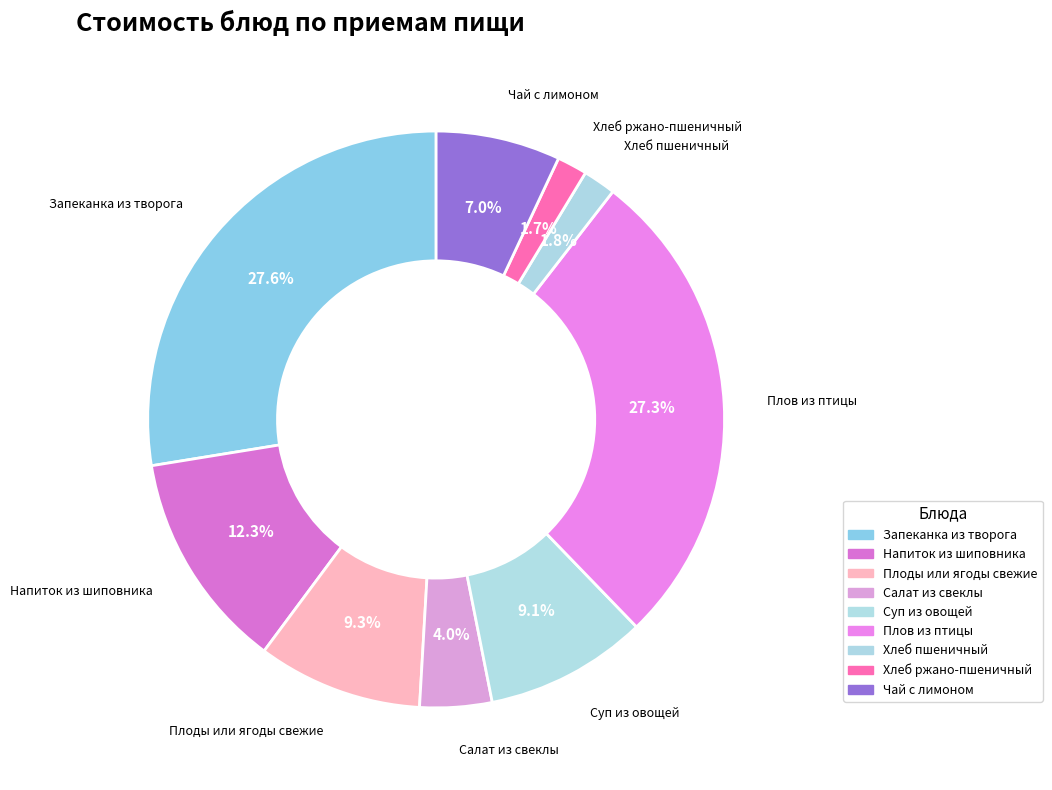

To the nearest percent, what portion does Хлеб ржано-пшеничный represent?

2%